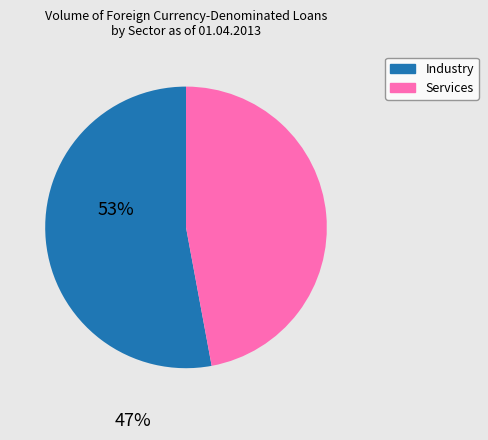

Is there a majority slice in this chart?

Yes